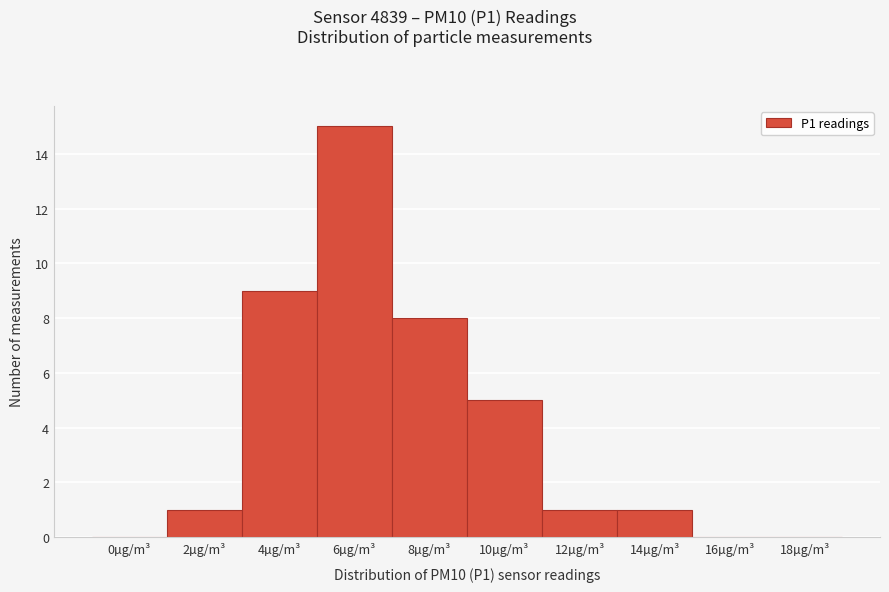

Reading right to left, what are all the values shown in this chart?

18µg/m³=0	16µg/m³=0	14µg/m³=1	12µg/m³=1	10µg/m³=5	8µg/m³=8	6µg/m³=15	4µg/m³=9	2µg/m³=1	0µg/m³=0